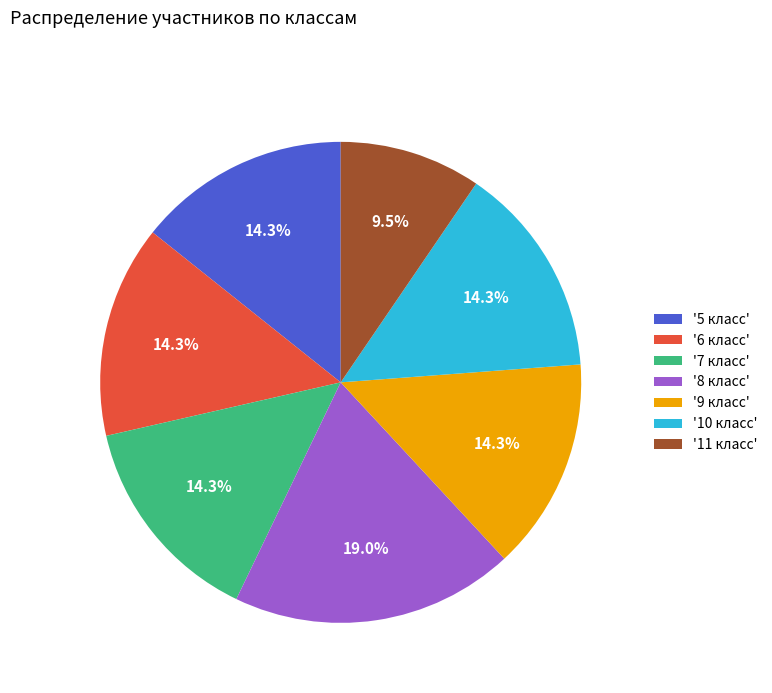

What percentage do '7 класс' and '11 класс' together represent?

23.8%